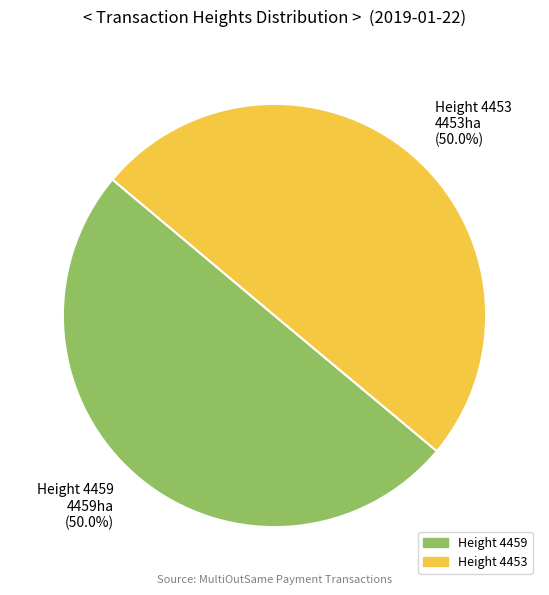

What is the ratio of the value at Height 4453 to the value at Height 4459?

1.0